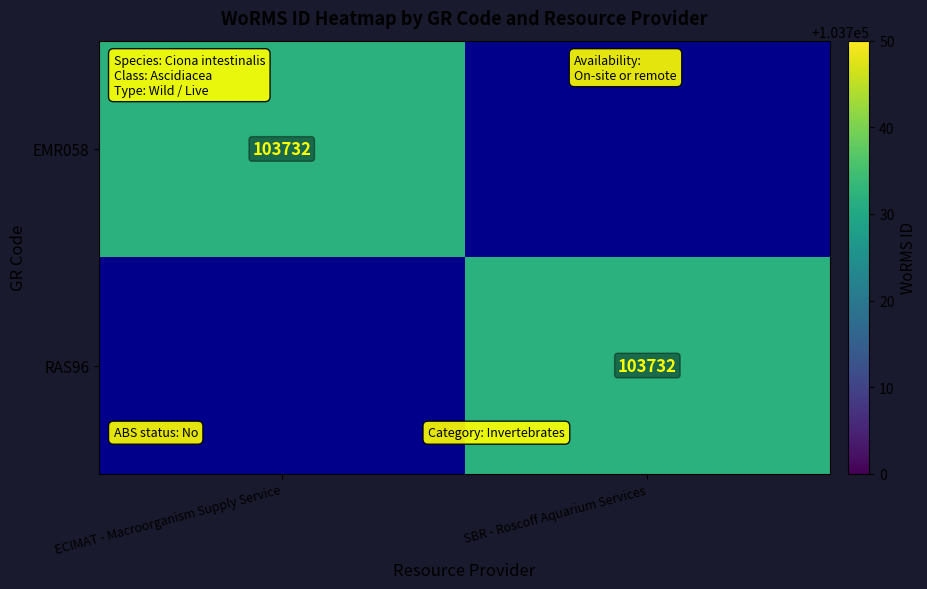

The RAS96 series shows 103732 at SBR - Roscoff Aquarium Services. True or false?

True